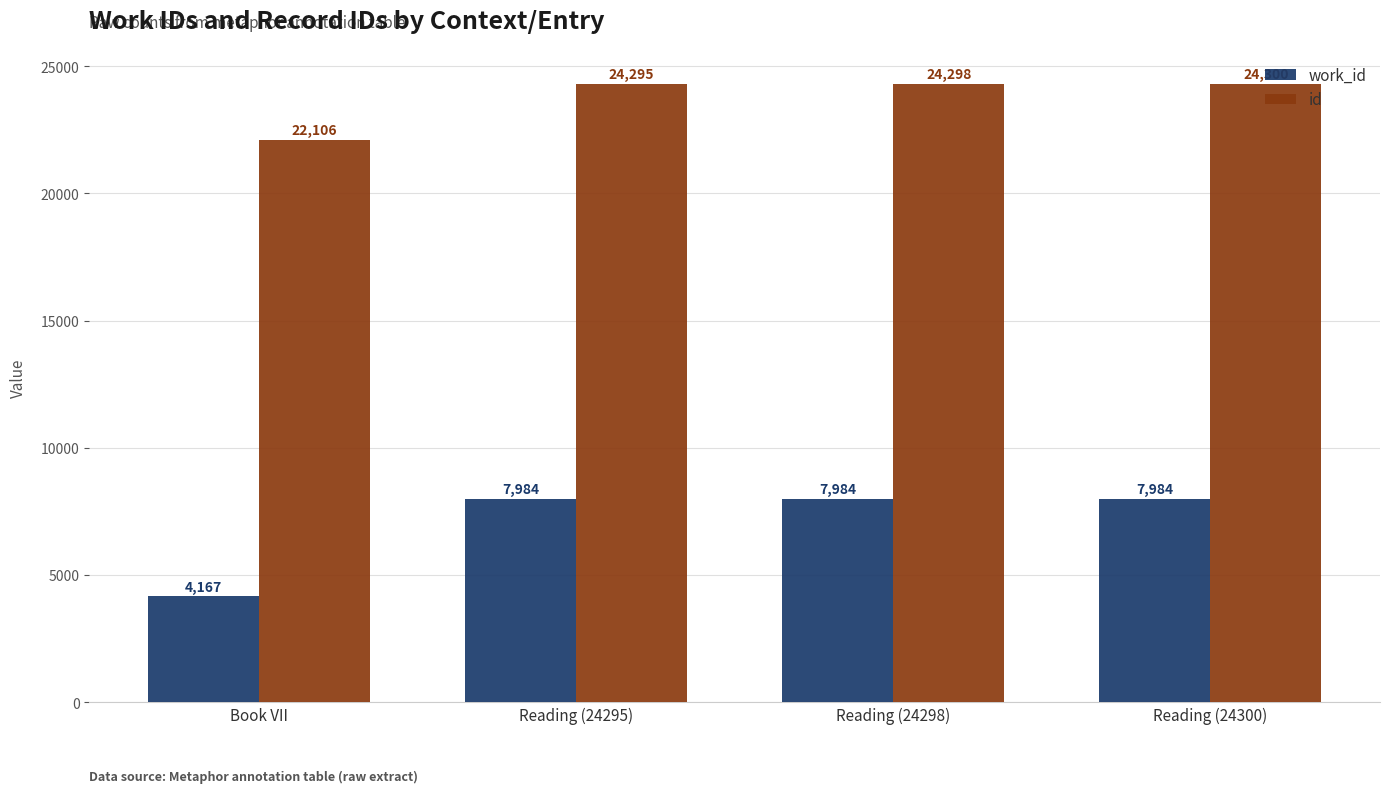

What is the spread (max minus min) of values at Reading (24298)?

16314